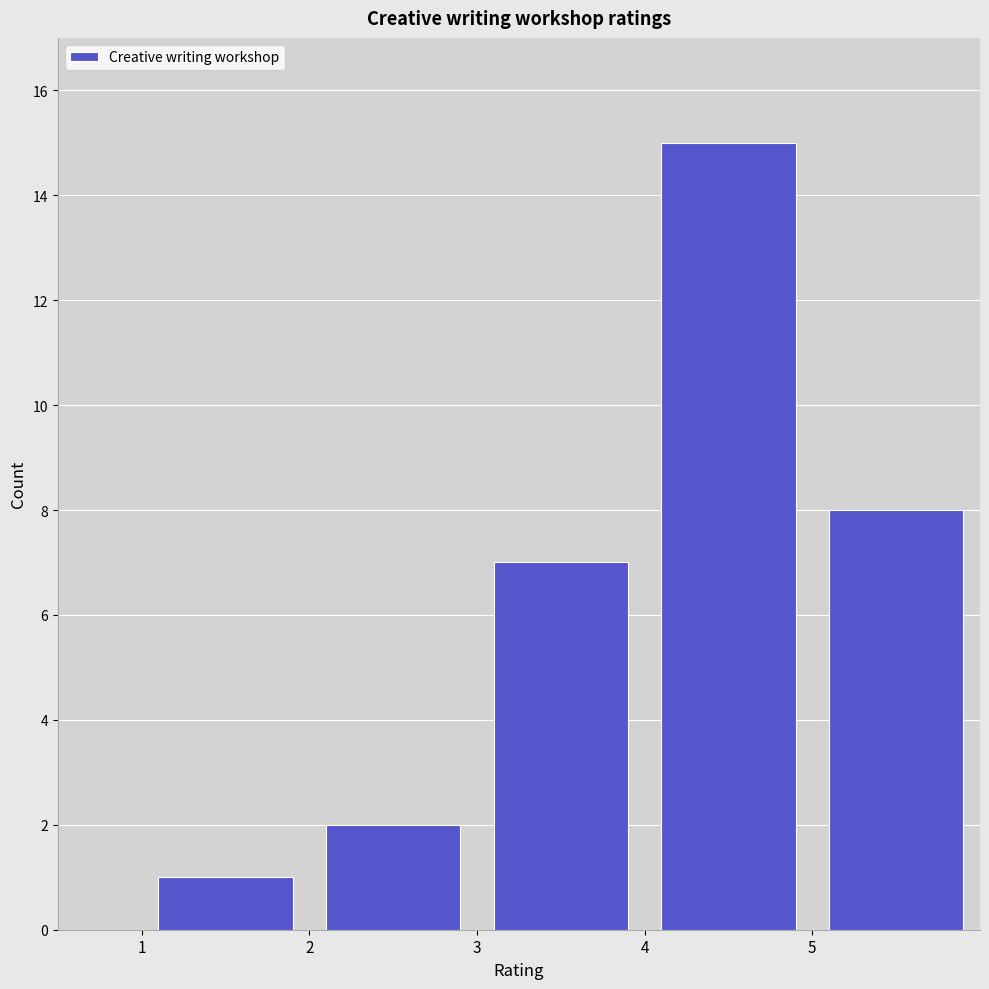

Over which range of the x-axis is the bar tallest?

4 to 5